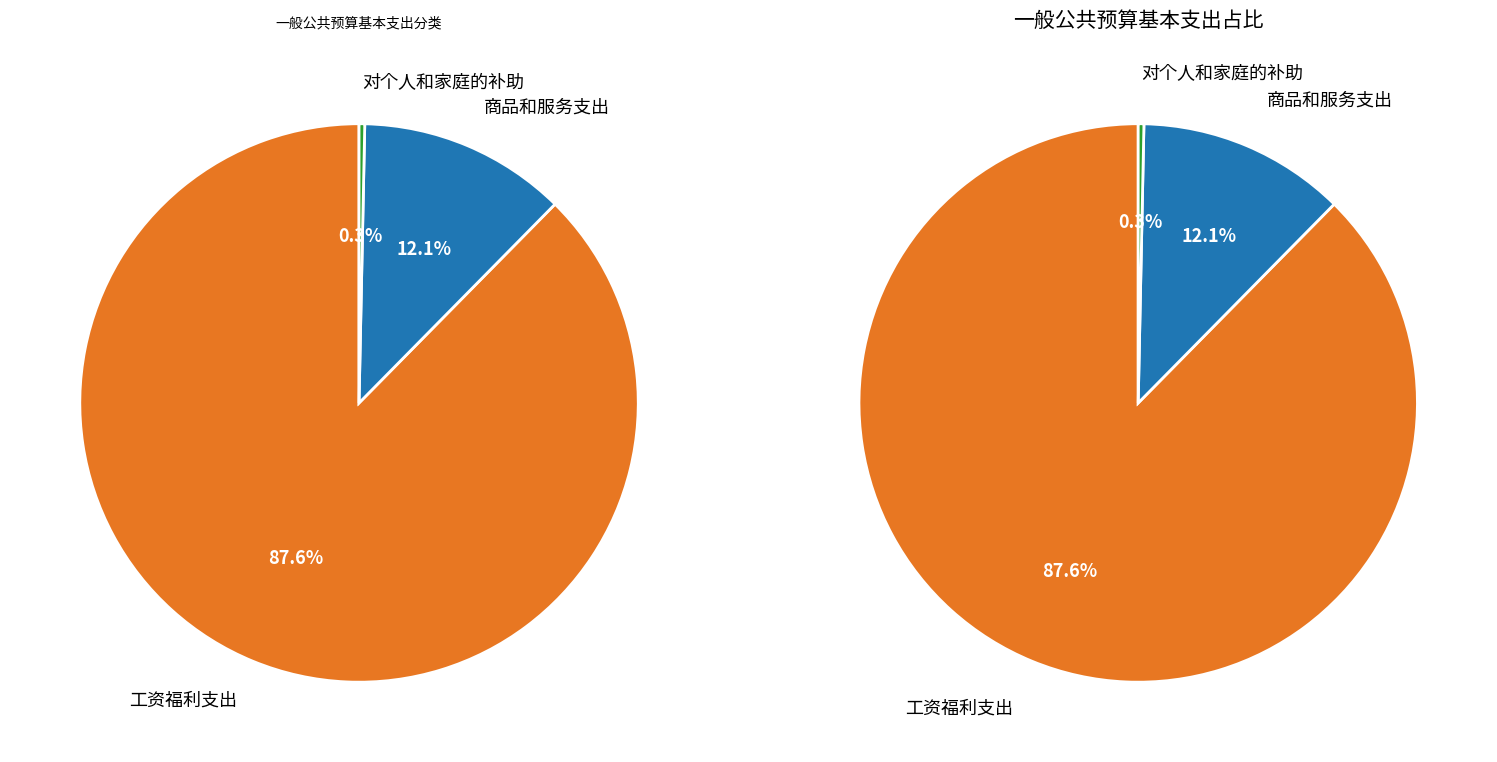

What percentage is NOT represented by 商品和服务支出?

87.9%